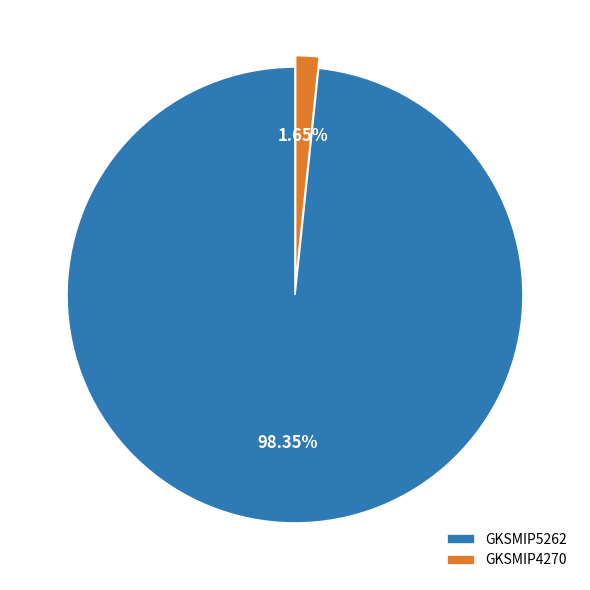

True or false: GKSMIP4270 accounts for 2% of the total.

True